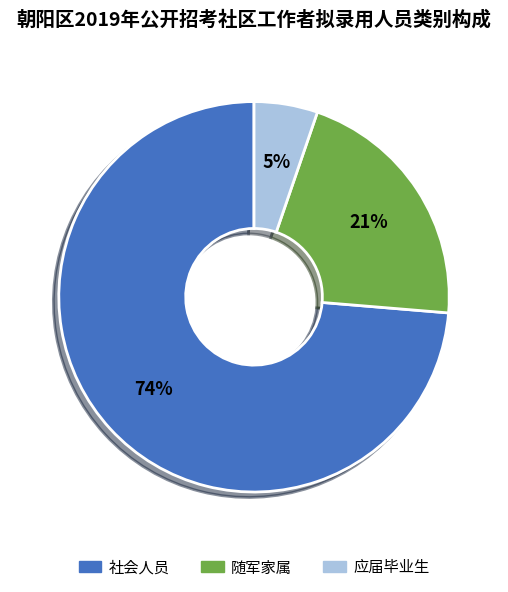

Is there any slice that represents more than half of the pie?

Yes